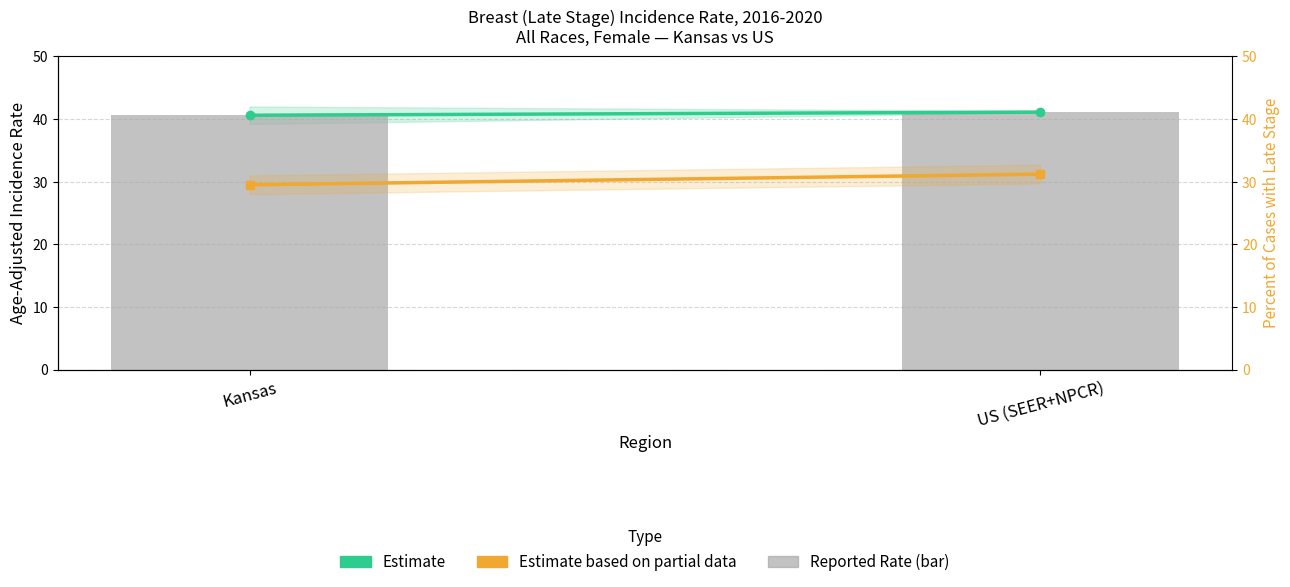

How many data points in Estimate are above 41?

1